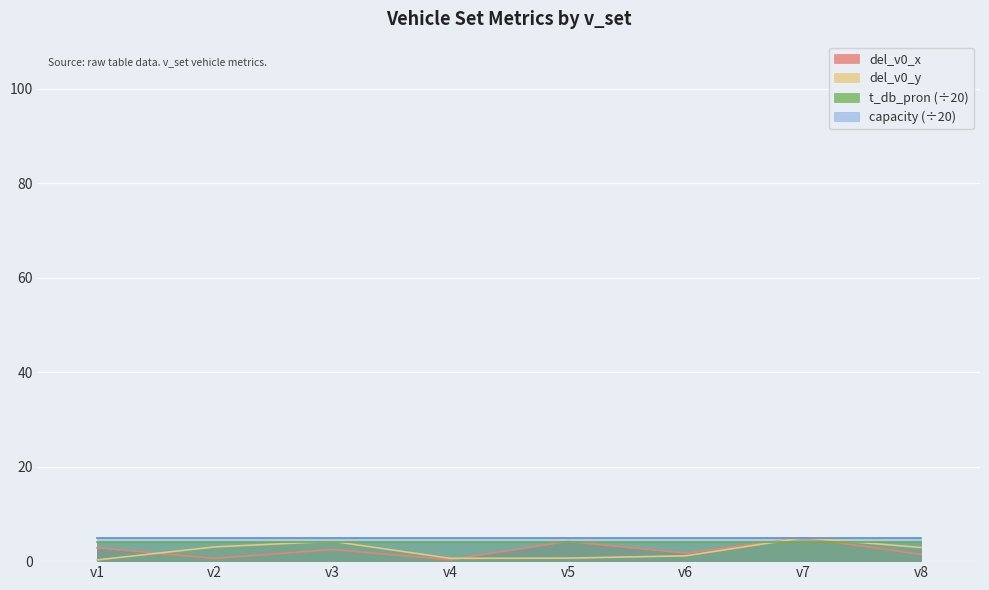

Which series ends up on top after the final intersection of del_v0_y and del_v0_x?

del_v0_y